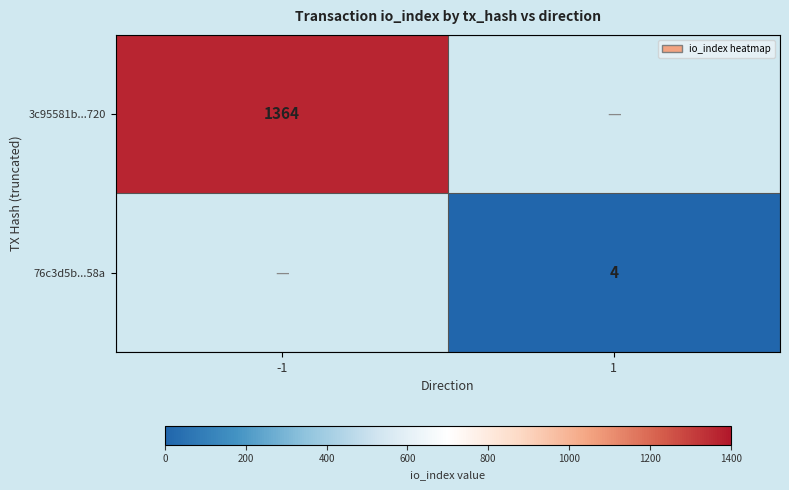

The value of 3c95581b...720 at -1 is 1364. True or false?

True